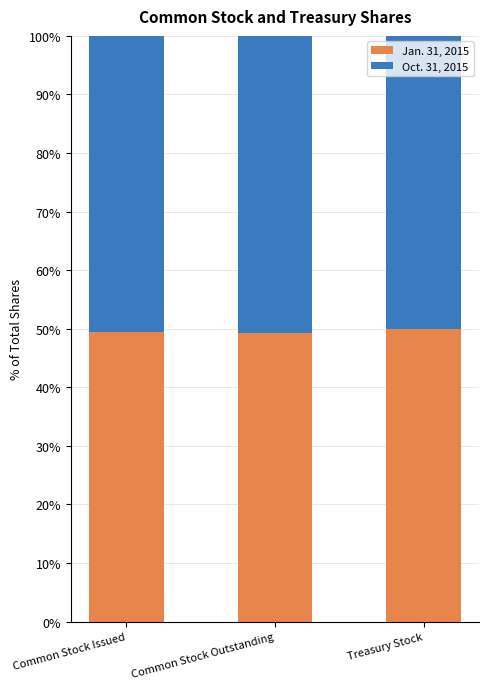

Is it true that Jan. 31, 2015 equals 75.9 at Treasury Stock?

False